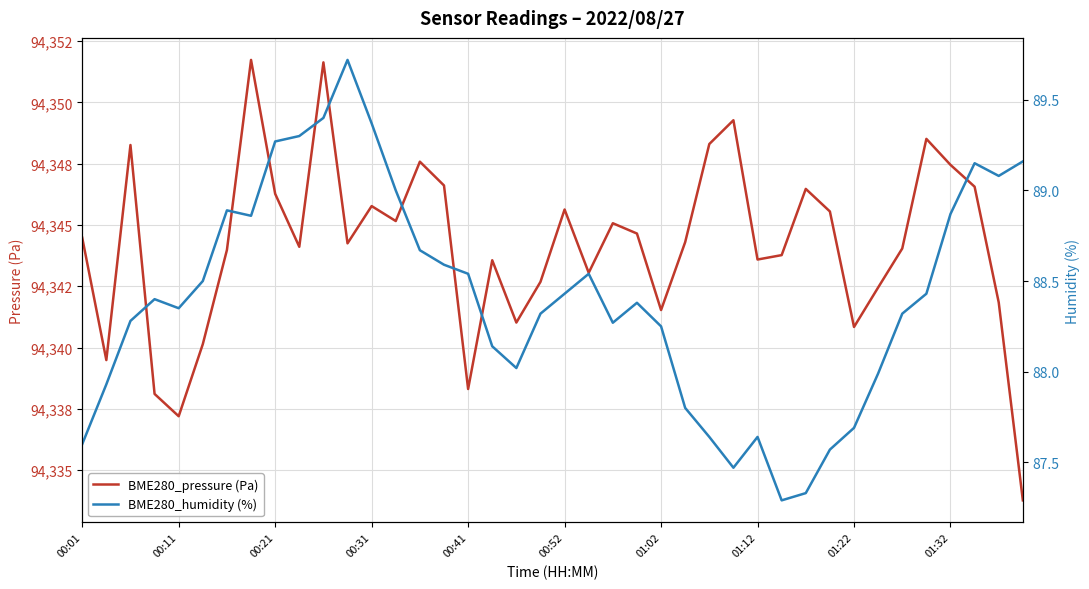

Between 00:01 and 00:31, which series saw the biggest shift?

BME280_pressure (Pa)